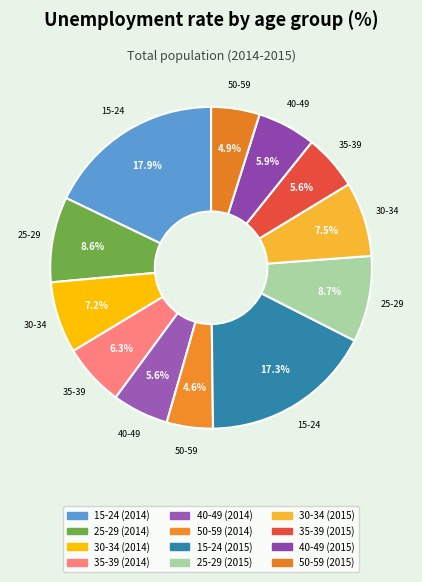

How many slices are in this pie chart?

12